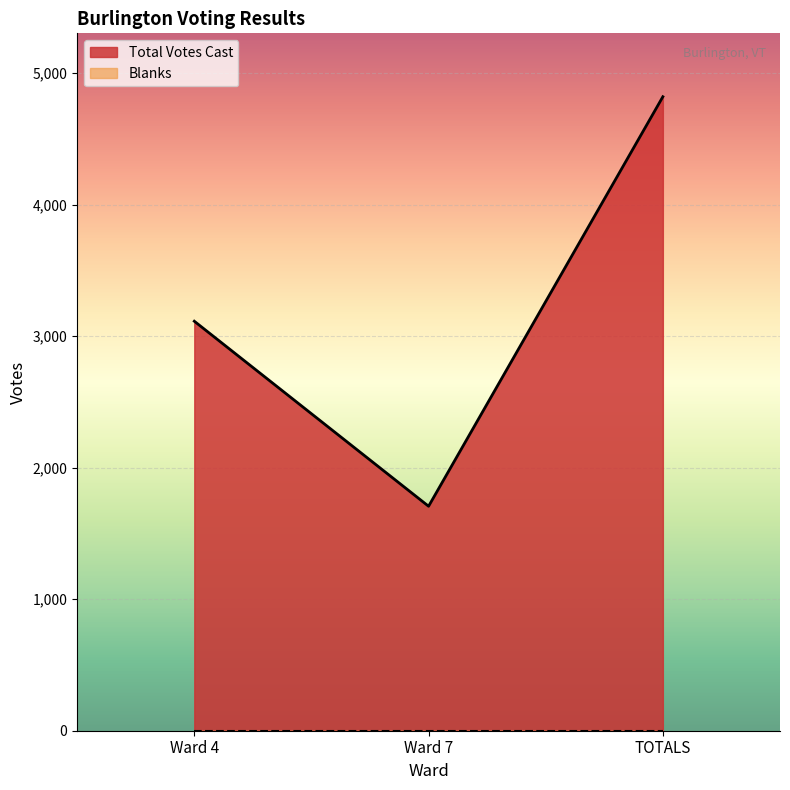

Between Ward 7 and Ward 4, which is larger?

Ward 4